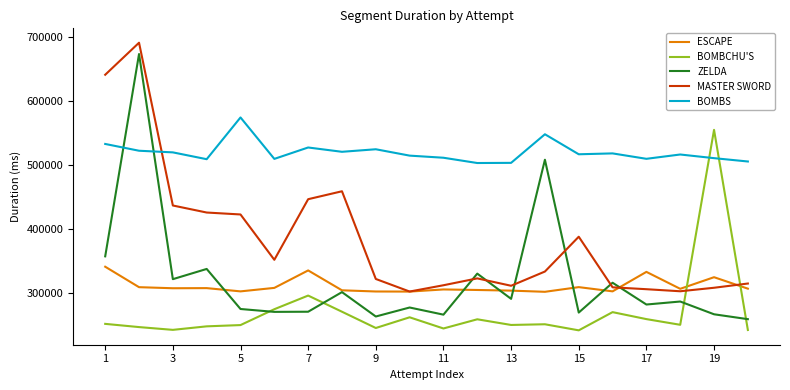

What is the highest value of the MASTER SWORD series?

690797